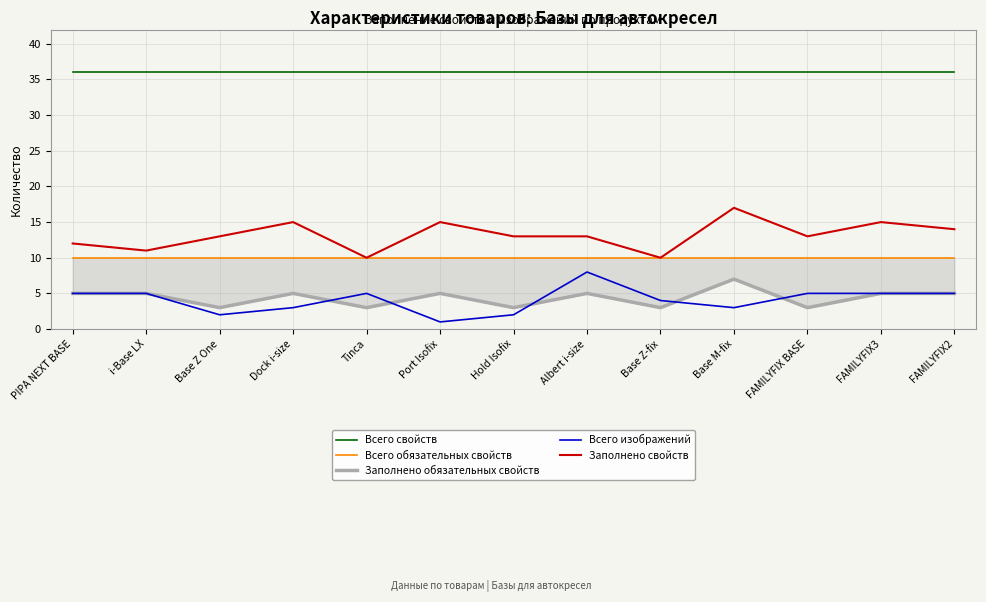

Reading left to right, list all the values displayed in this chart.

Всего свойств: 36	36	36	36	36	36	36	36	36	36	36	36	36
Всего обязательных свойств: 10	10	10	10	10	10	10	10	10	10	10	10	10
Заполнено обязательных свойств: 5	5	3	5	3	5	3	5	3	7	3	5	5
Всего изображений: 5	5	2	3	5	1	2	8	4	3	5	5	5
Заполнено свойств: 12	11	13	15	10	15	13	13	10	17	13	15	14